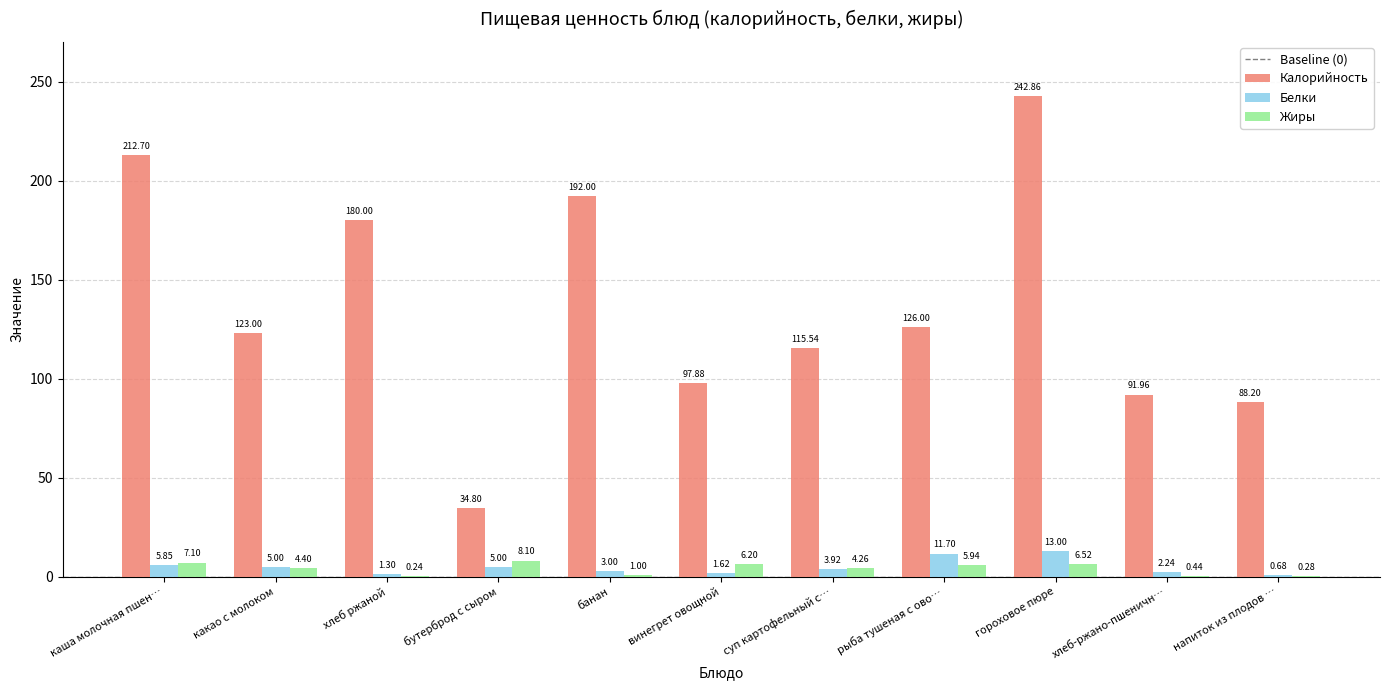

True or false: Жиры has a value of 1.0 at банан.

True